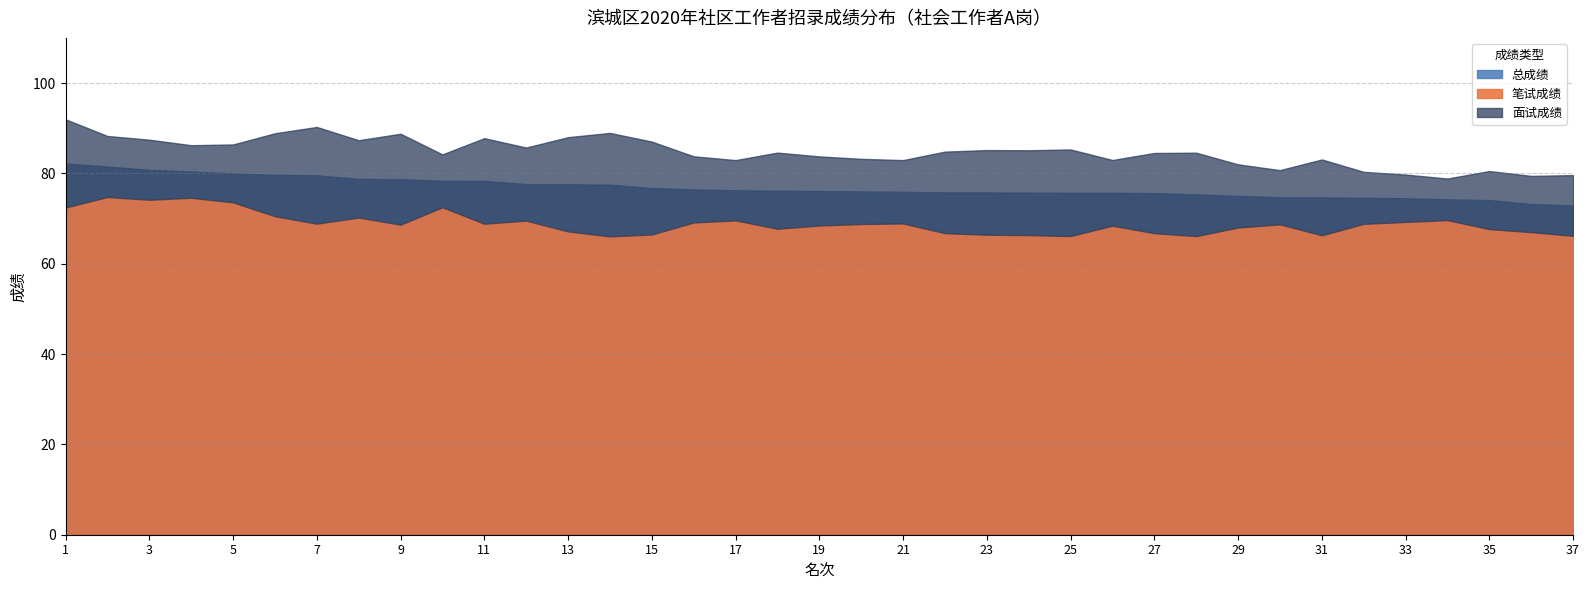

At which category is the sum across all series the highest?

1